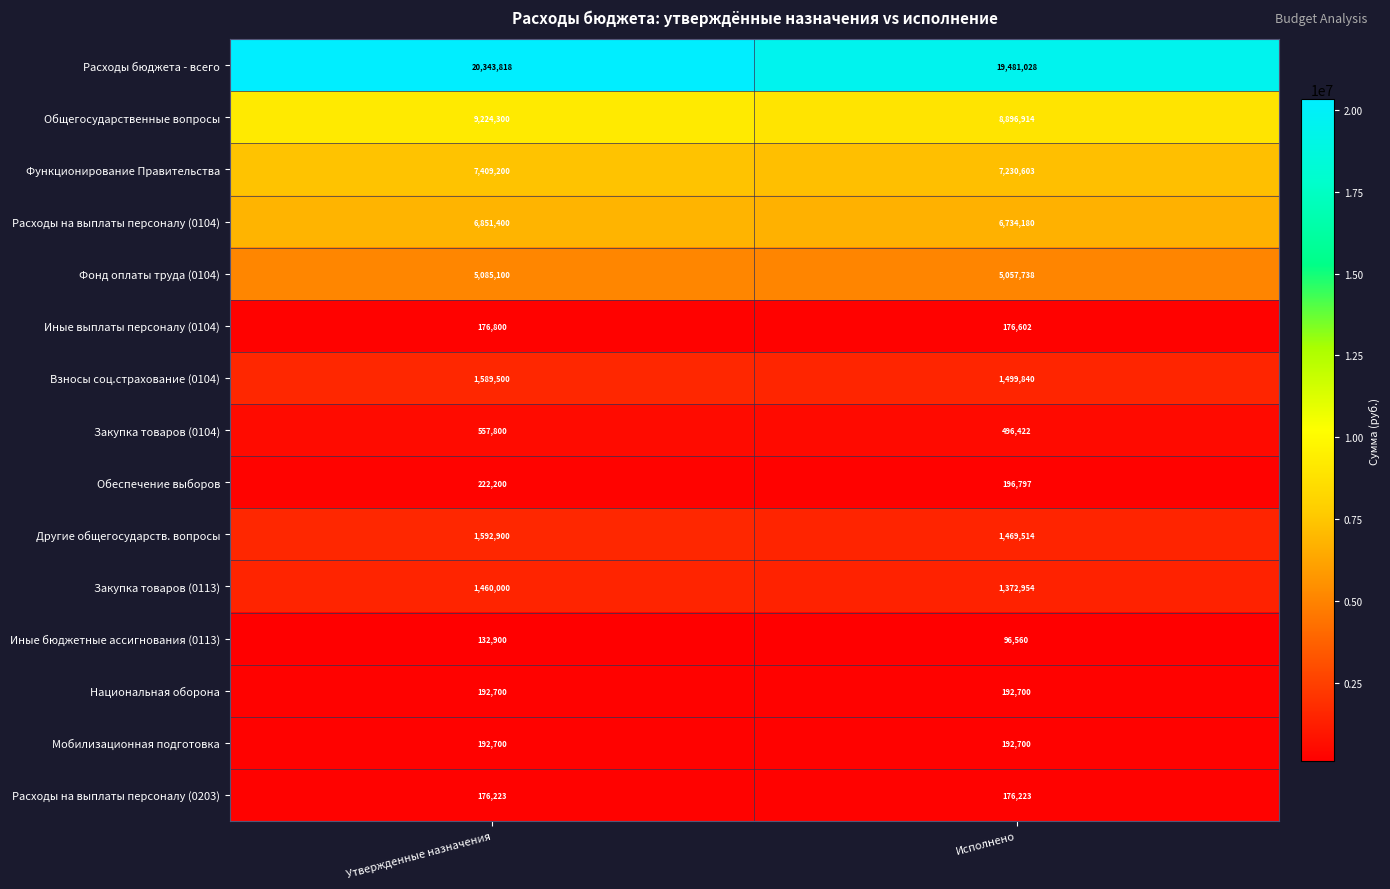

Which category has the lowest value across all series?

Исполнено